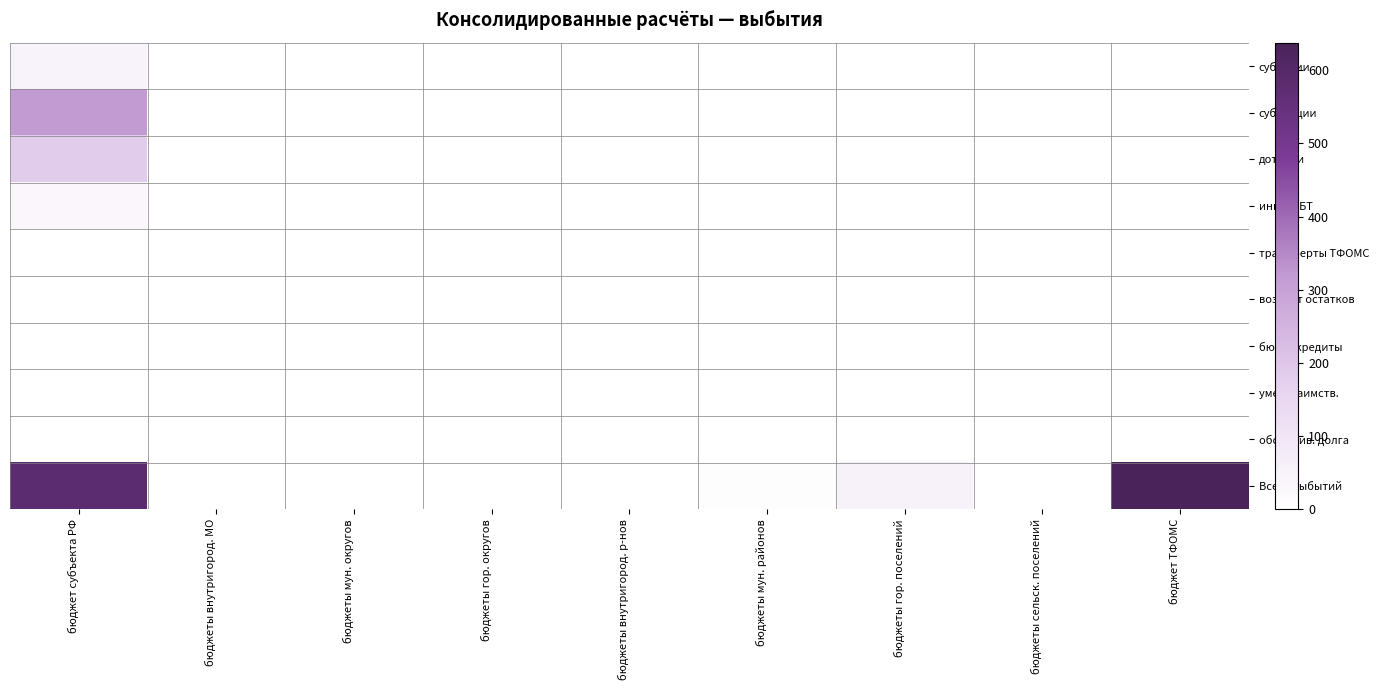

What is the maximum value shown in the chart?

637.7